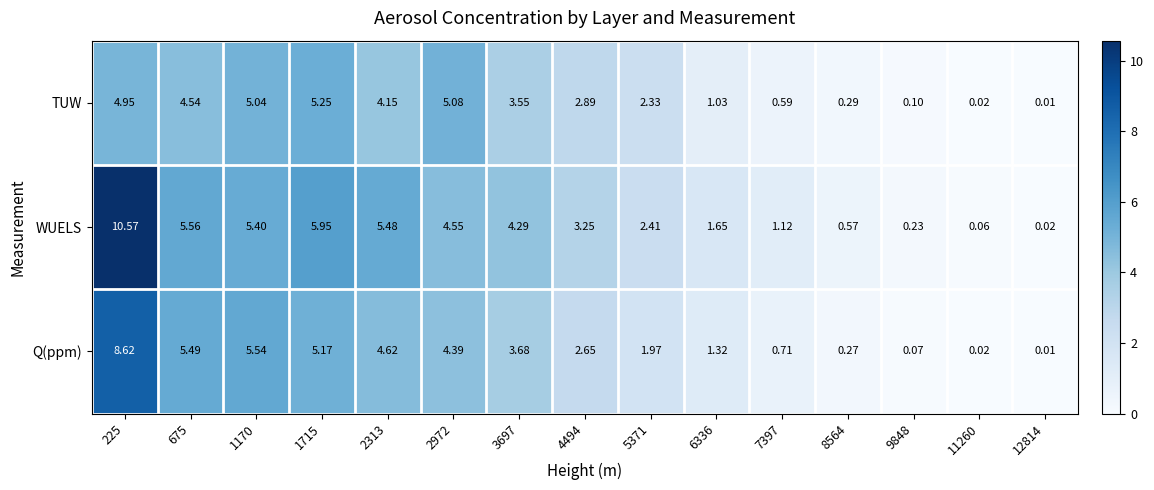

Rank the series at 4494 from highest to lowest value.

WUELS, TUW, Q(ppm)